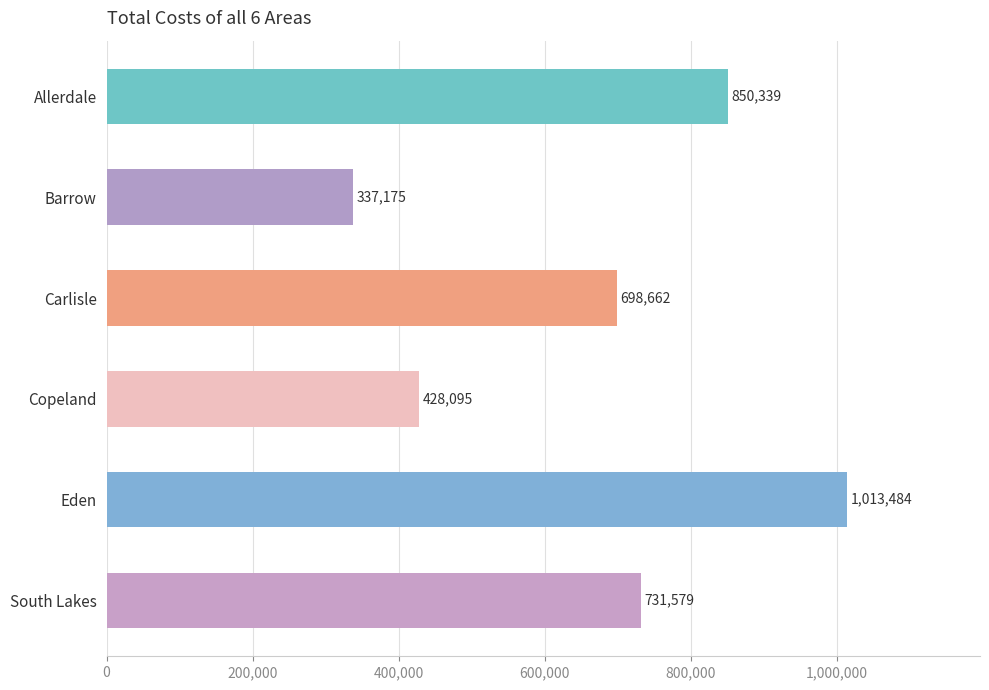

True or false: the data shows 698661.9 at Carlisle.

True